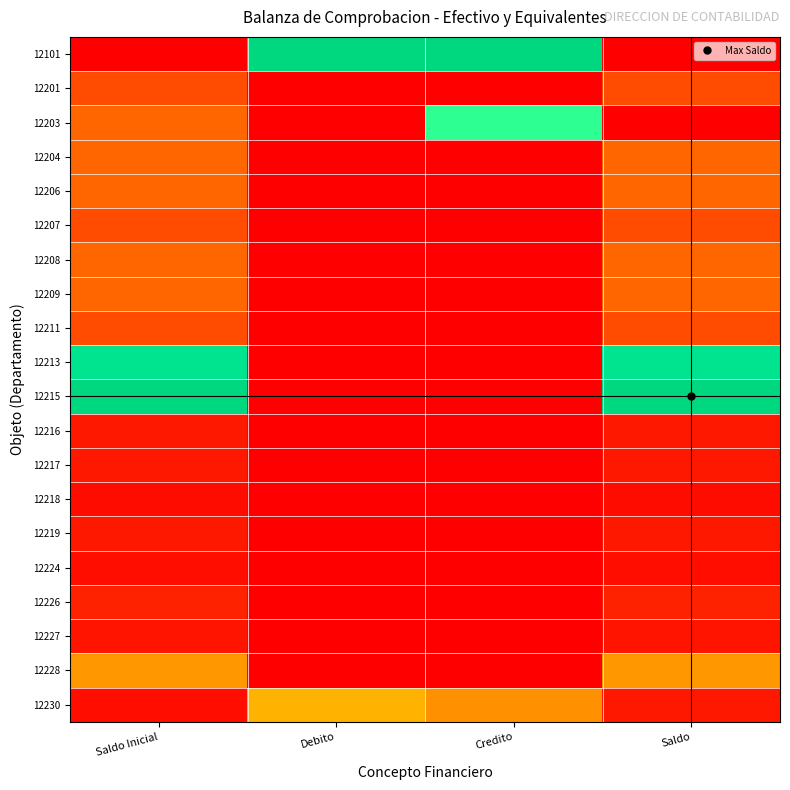

Which category has the highest value across all series?

Debito